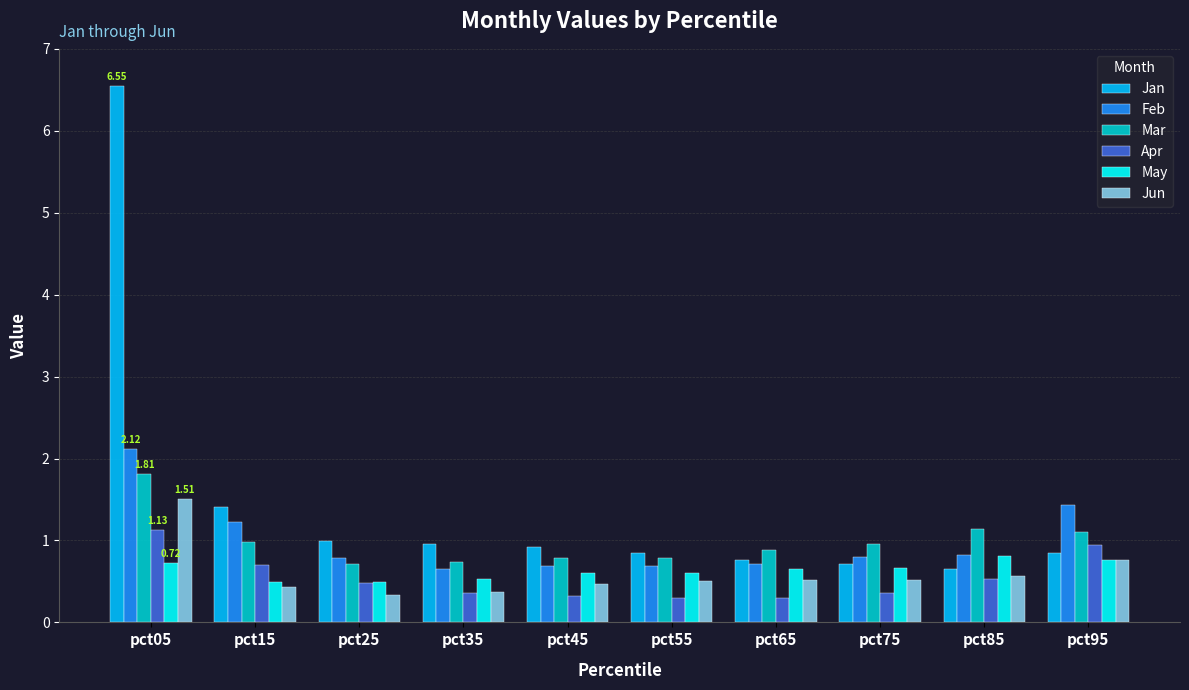

Is it true that Jun equals 0.5 at pct55?

True